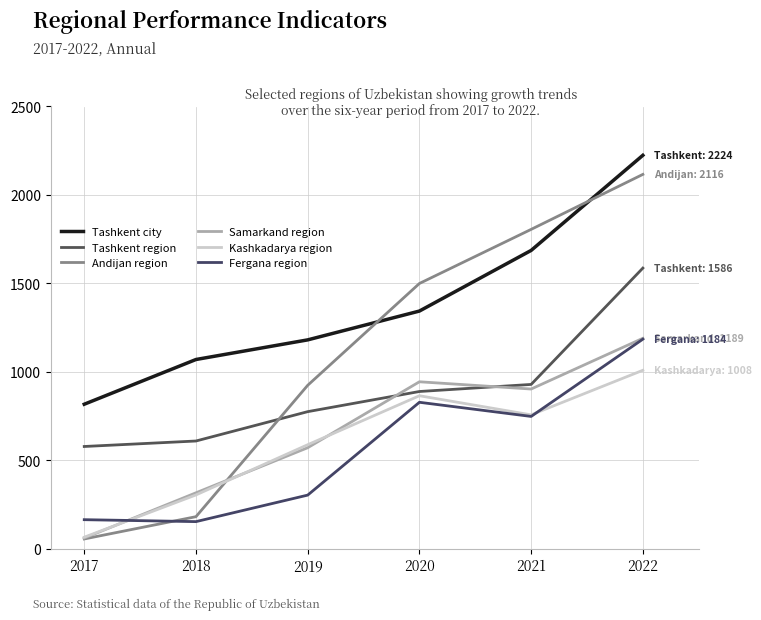

Reading left to right, what are all the values shown in this chart?

Tashkent city: 2017=816	2018=1069	2019=1180	2020=1343	2021=1686	2022=2224
Tashkent region: 2017=577	2018=608	2019=774	2020=888	2021=928	2022=1586
Andijan region: 2017=54	2018=180	2019=923	2020=1499	2021=1805	2022=2116
Samarkand region: 2017=59	2018=315	2019=570	2020=943	2021=902	2022=1189
Kashkadarya region: 2017=64	2018=303	2019=587	2020=864	2021=756	2022=1008
Fergana region: 2017=163	2018=152	2019=302	2020=827	2021=747	2022=1184